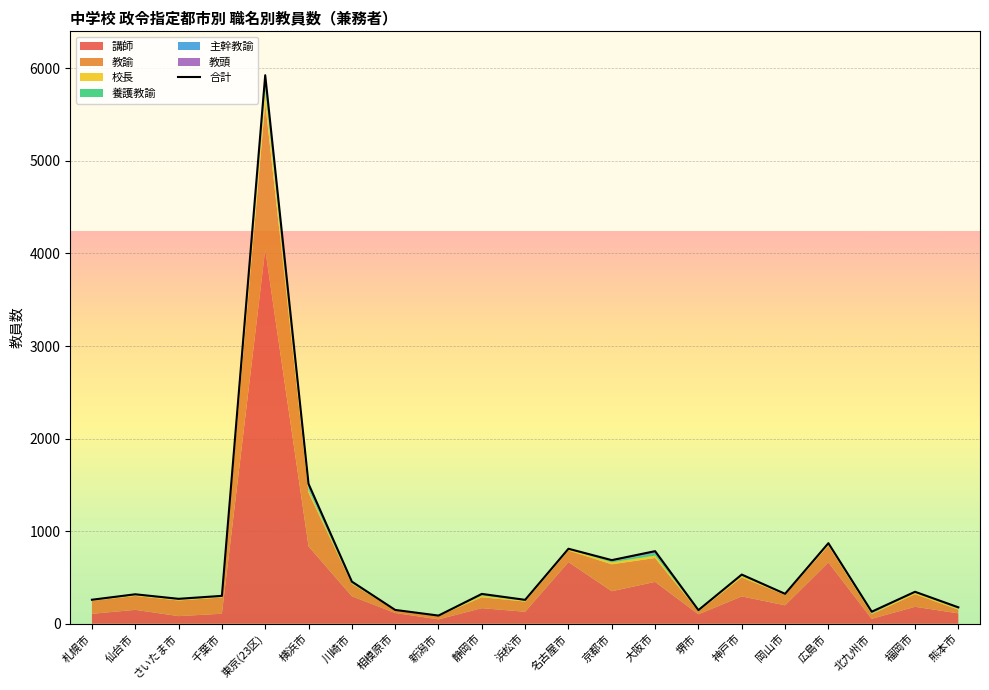

At which category does the chart reach its minimum across all series?

新潟市